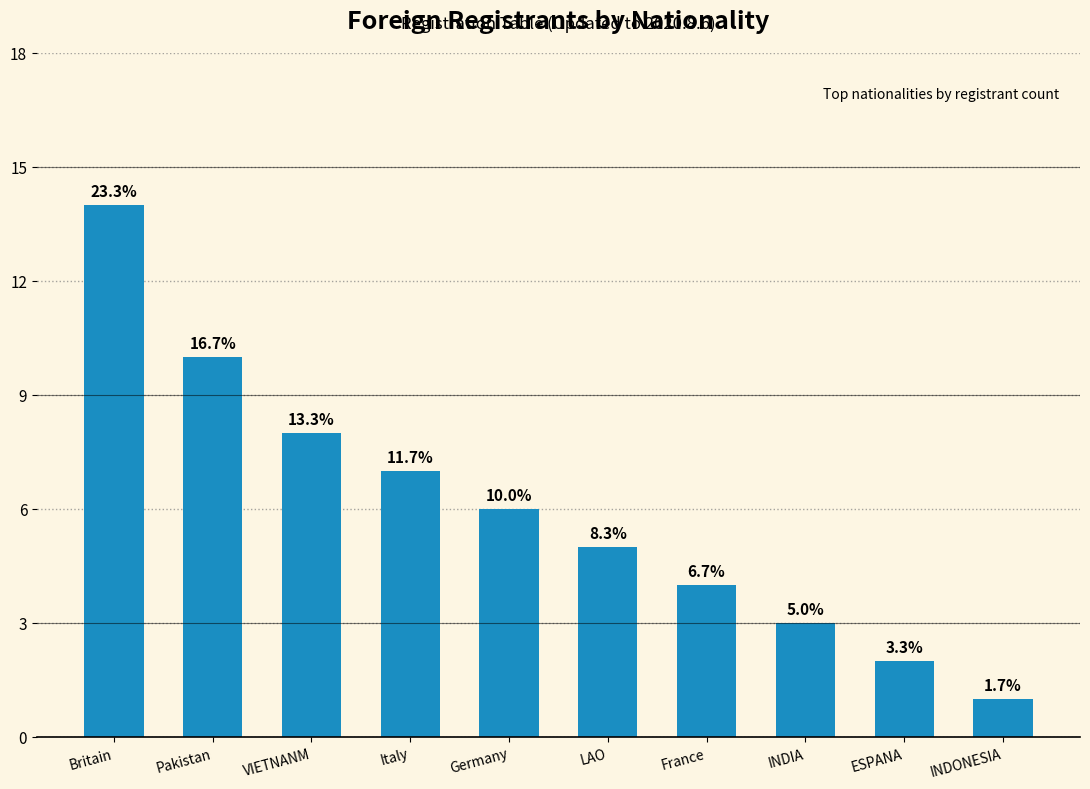

The chart shows a value of 2 at ESPANA. True or false?

True